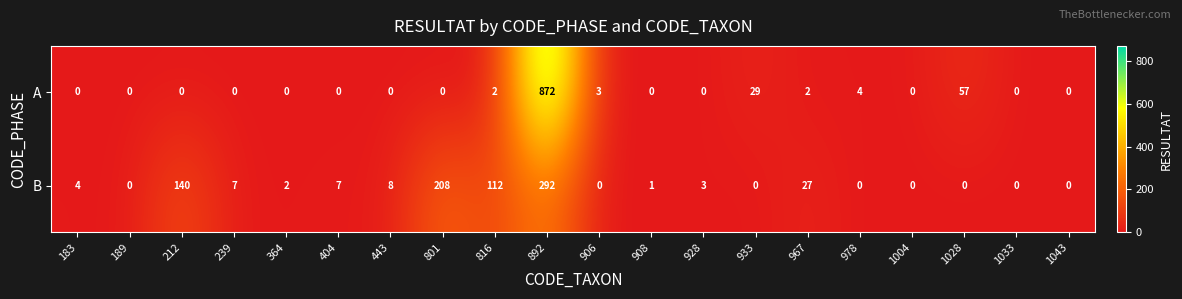

Rank the series at 801 from highest to lowest value.

B, A